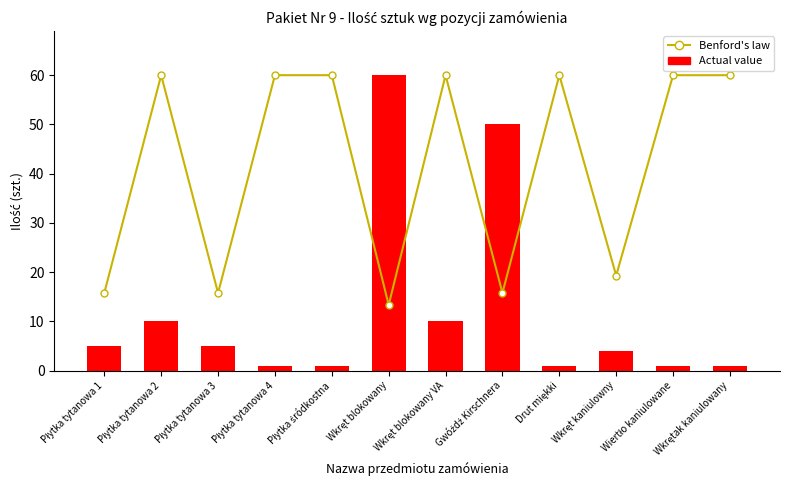

What is the sum of all Actual value values?

149.0